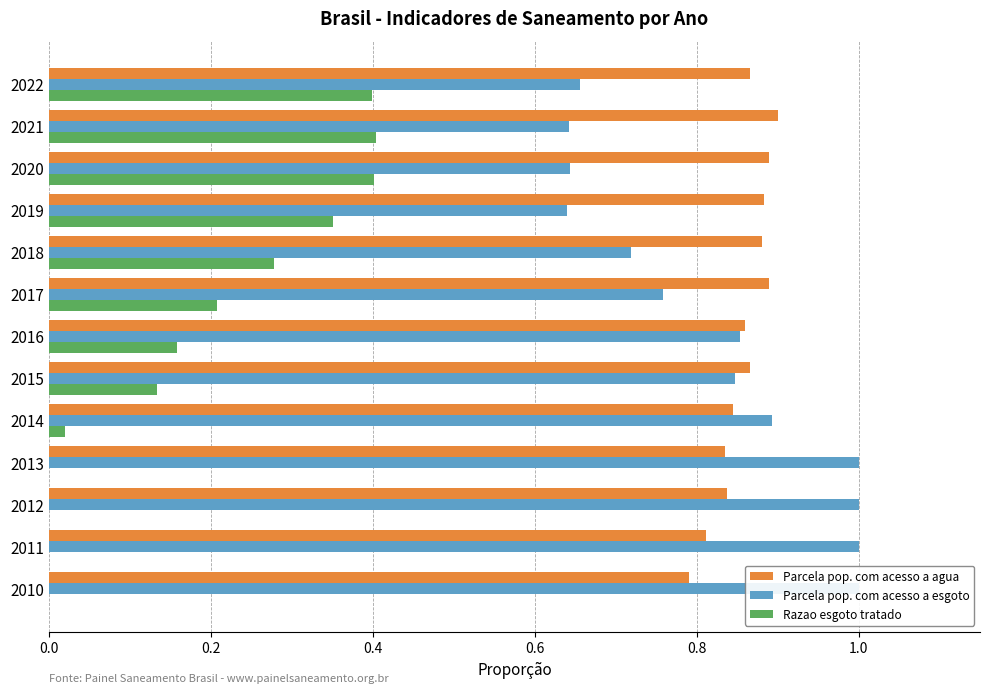

How many bars are there in total?

39